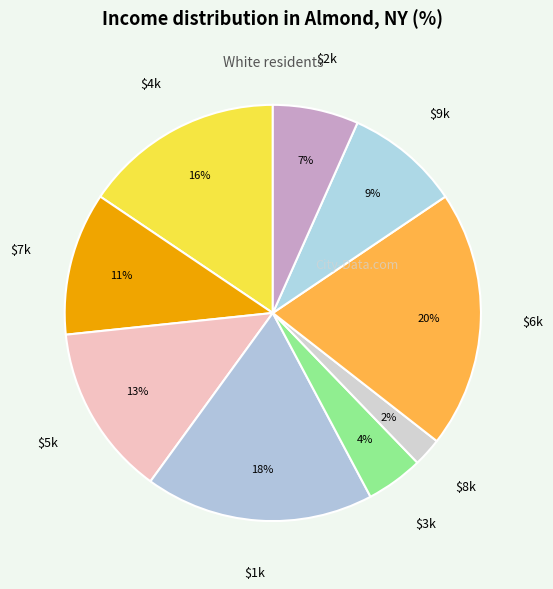

The $4k slice represents 16% of the pie. True or false?

True